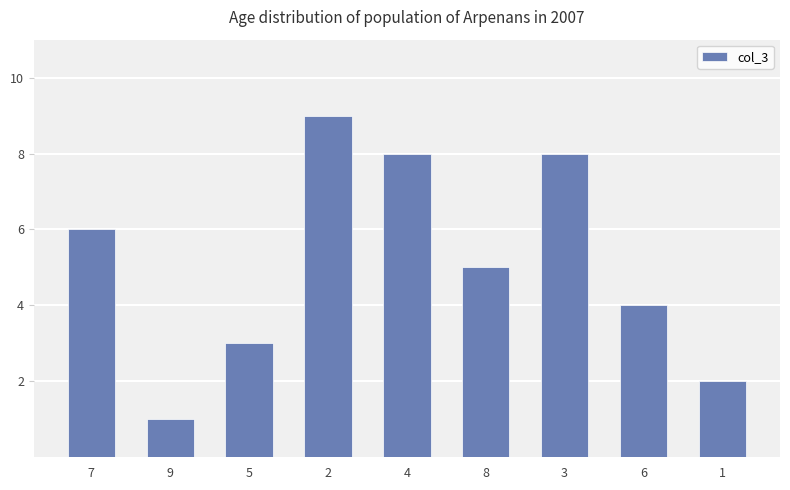

What is the difference between the maximum and minimum values?

8